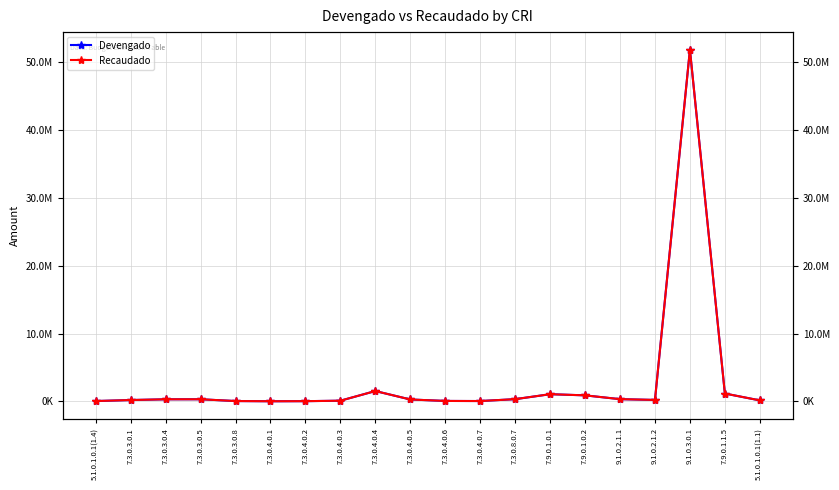

Which label corresponds to the largest value in the chart?

9.1.0.3.0.1